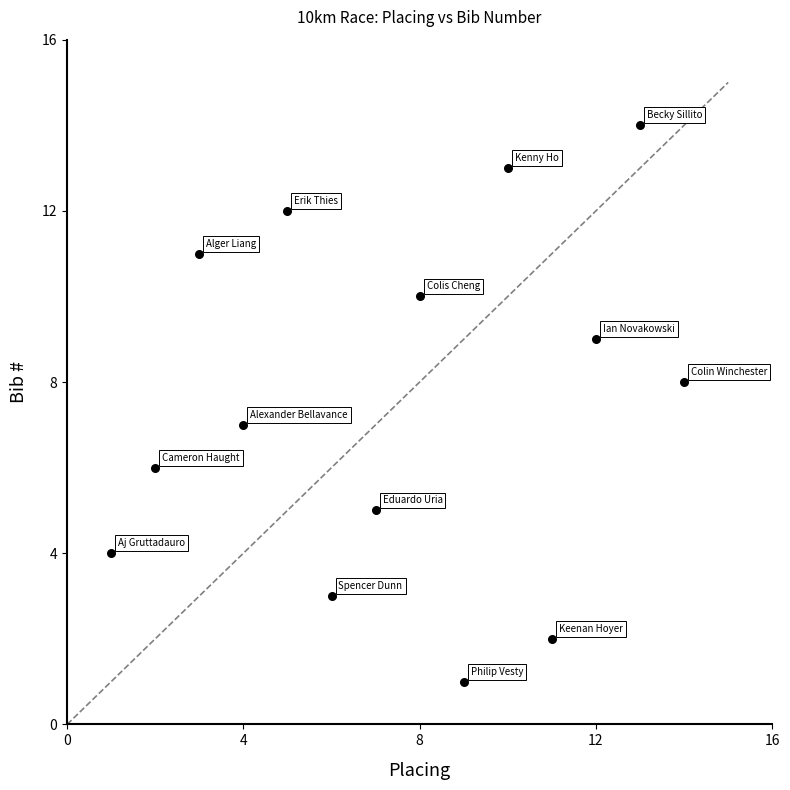

What is the range of X values (max minus min)?

13